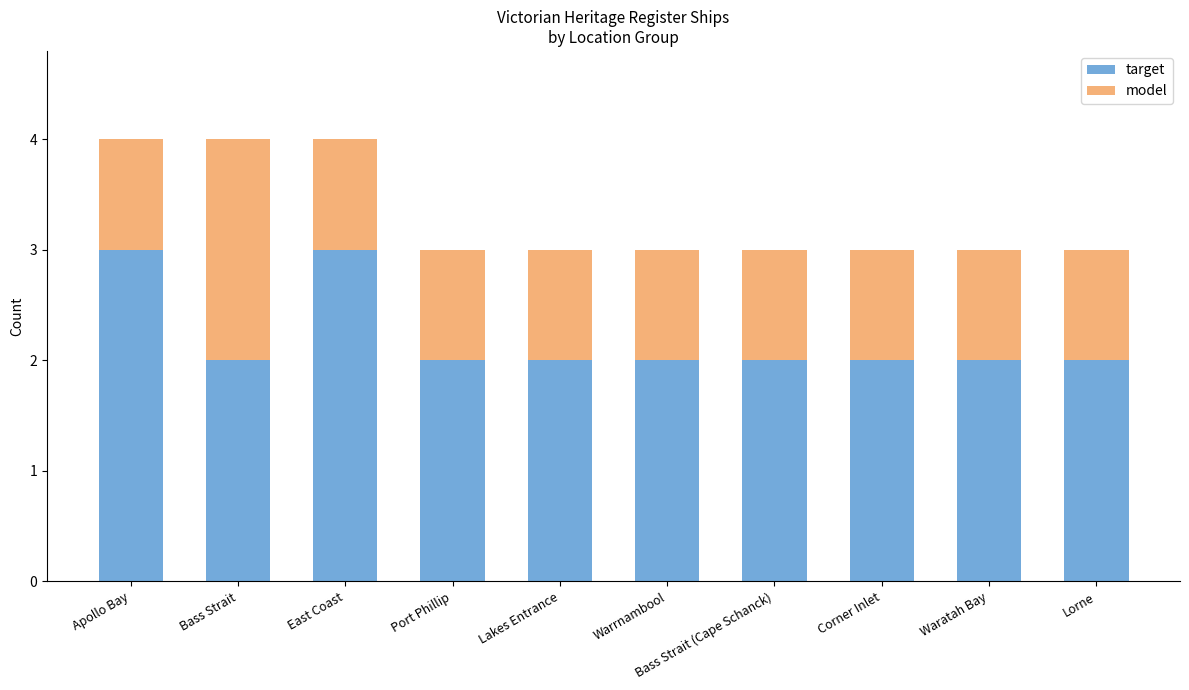

Are the bars grouped side by side (vs. stacked)?

No